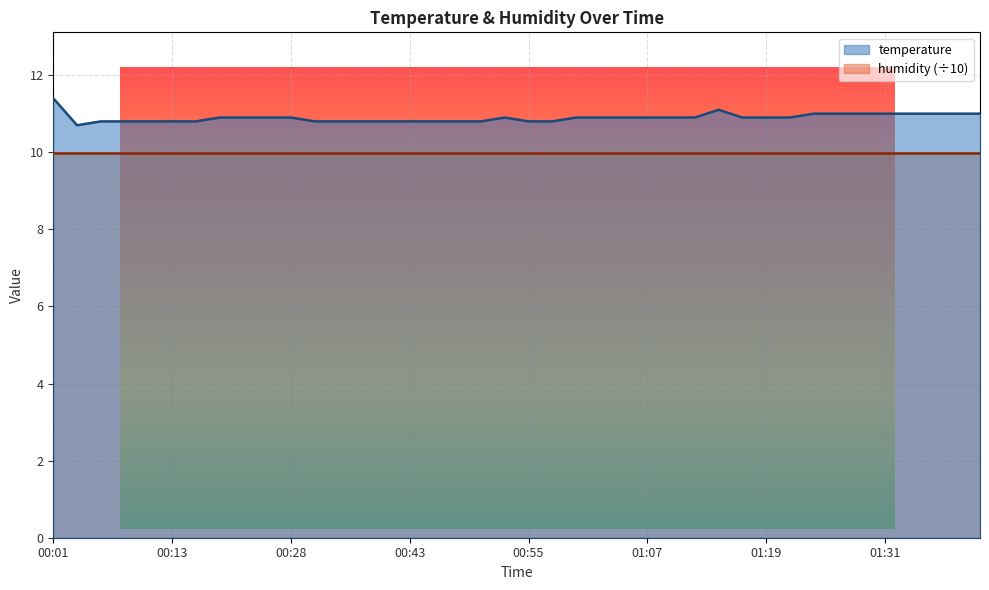

Where is the data nearest to the value 11?

01:24